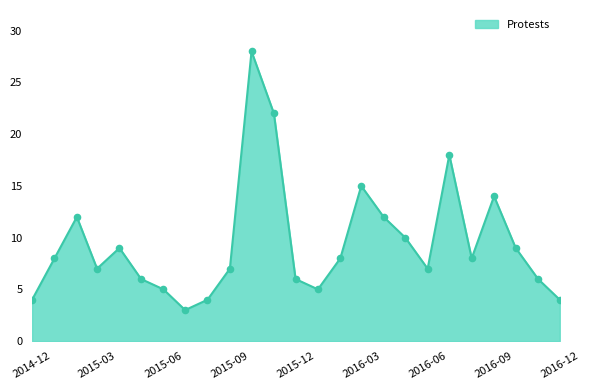

What is the difference between the maximum and minimum values?

25